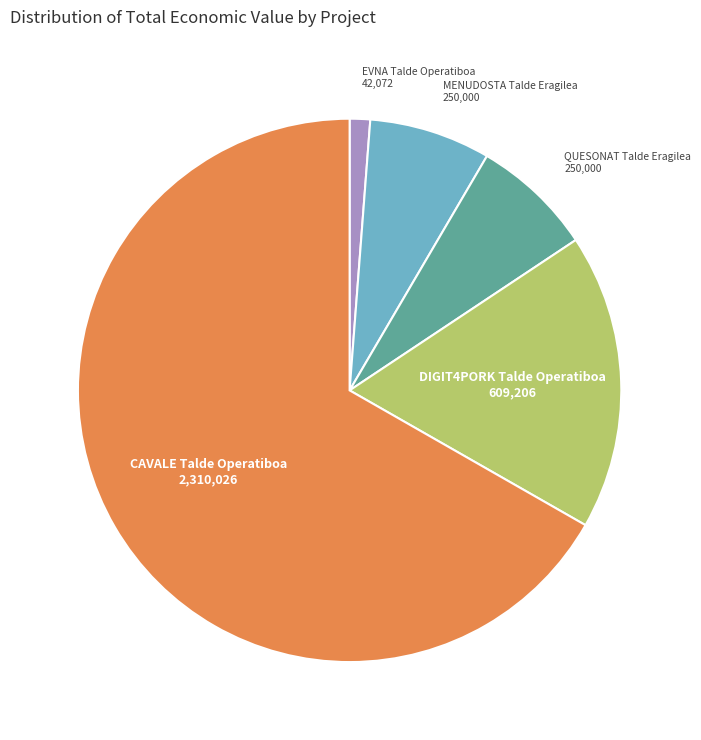

Combined, do EVNA Talde Operatiboa and CAVALE Talde Operatiboa account for over 50%?

Yes